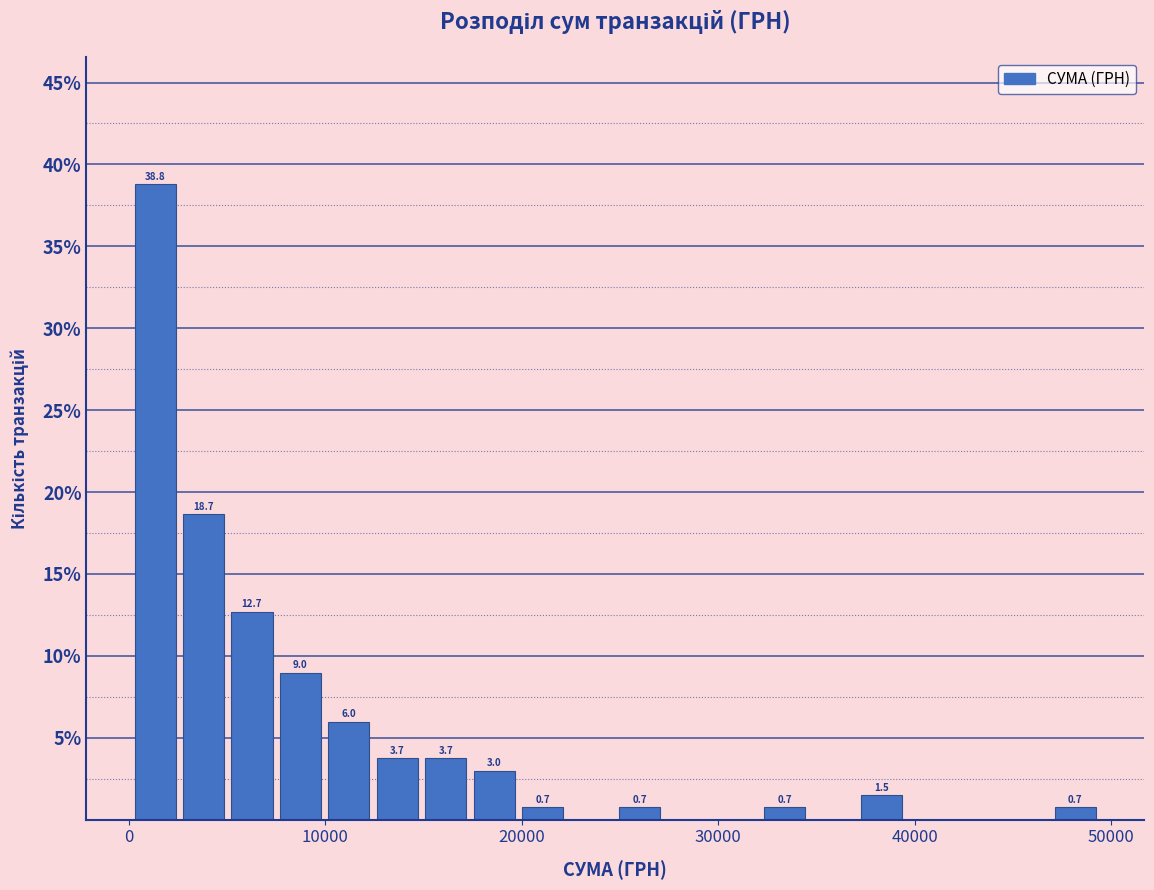

Read against the x-axis, roughly where is the centre of the tallest bar?

1000